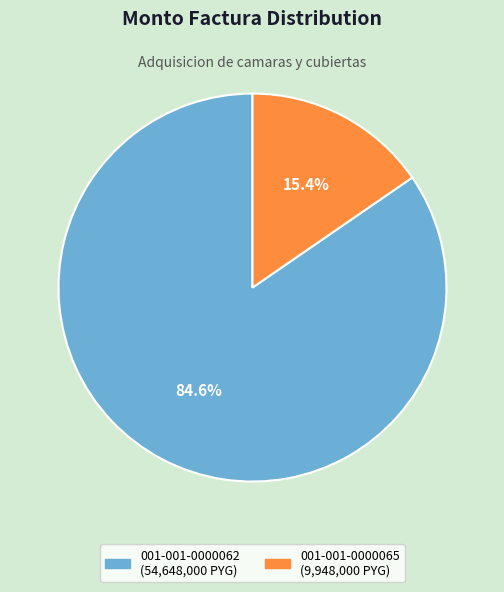

To the nearest percent, what portion does 001-001-0000062 represent?

85%